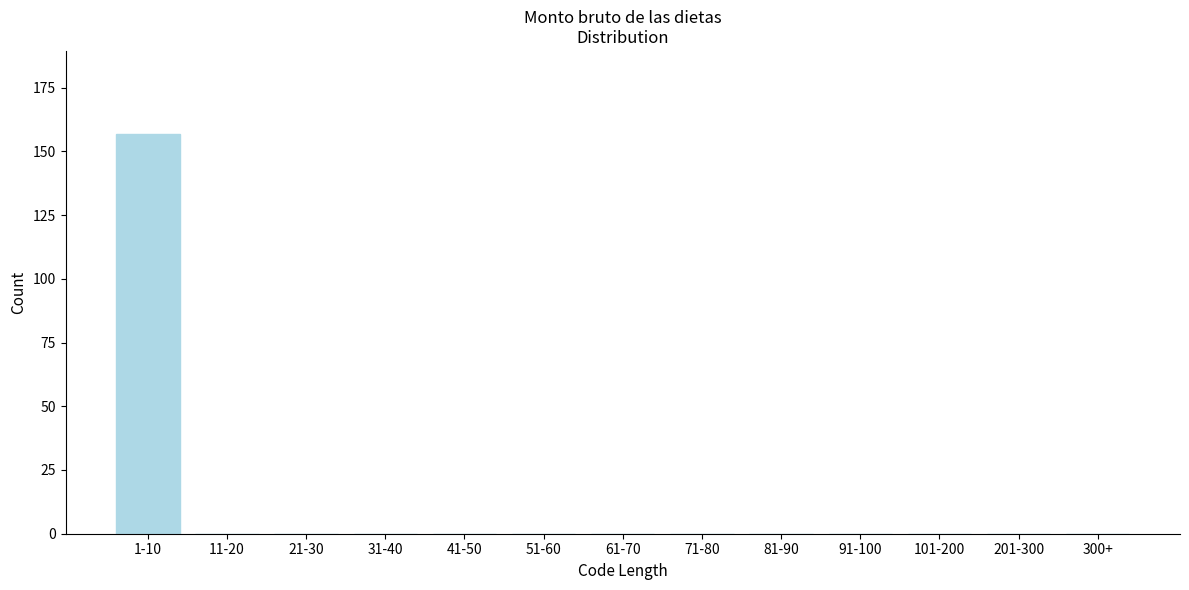

Reading left to right, extract all data points from this chart.

1-10=157	11-20=0	21-30=0	31-40=0	41-50=0	51-60=0	61-70=0	71-80=0	81-90=0	91-100=0	101-200=0	201-300=0	300+=0